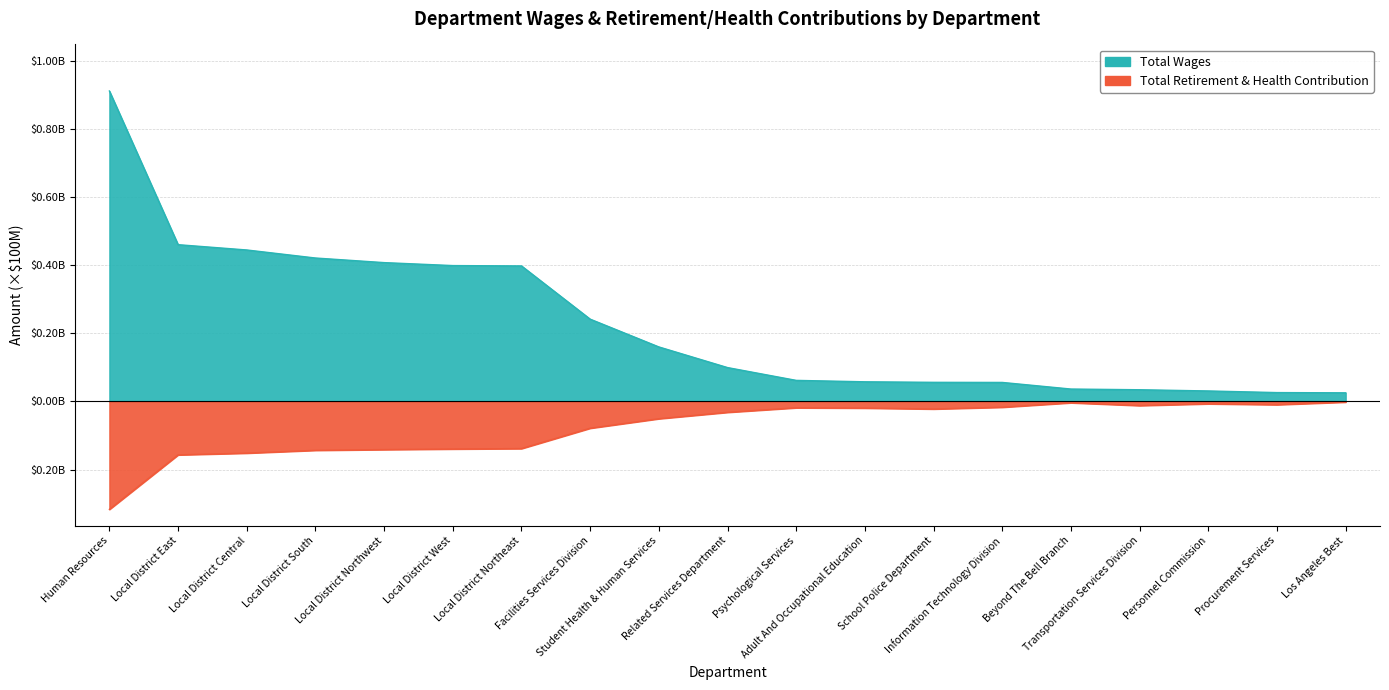

List the series in order of their overall mean, lowest first.

Total Retirement & Health Contribution, Total Wages